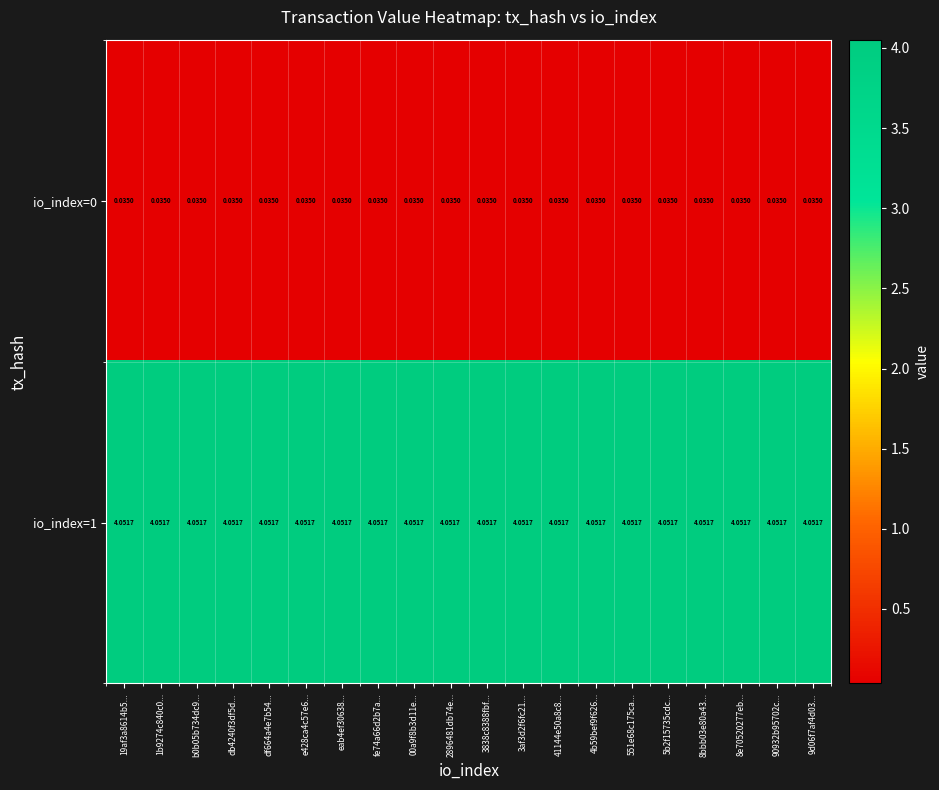

Count the number of data series in this chart.

2